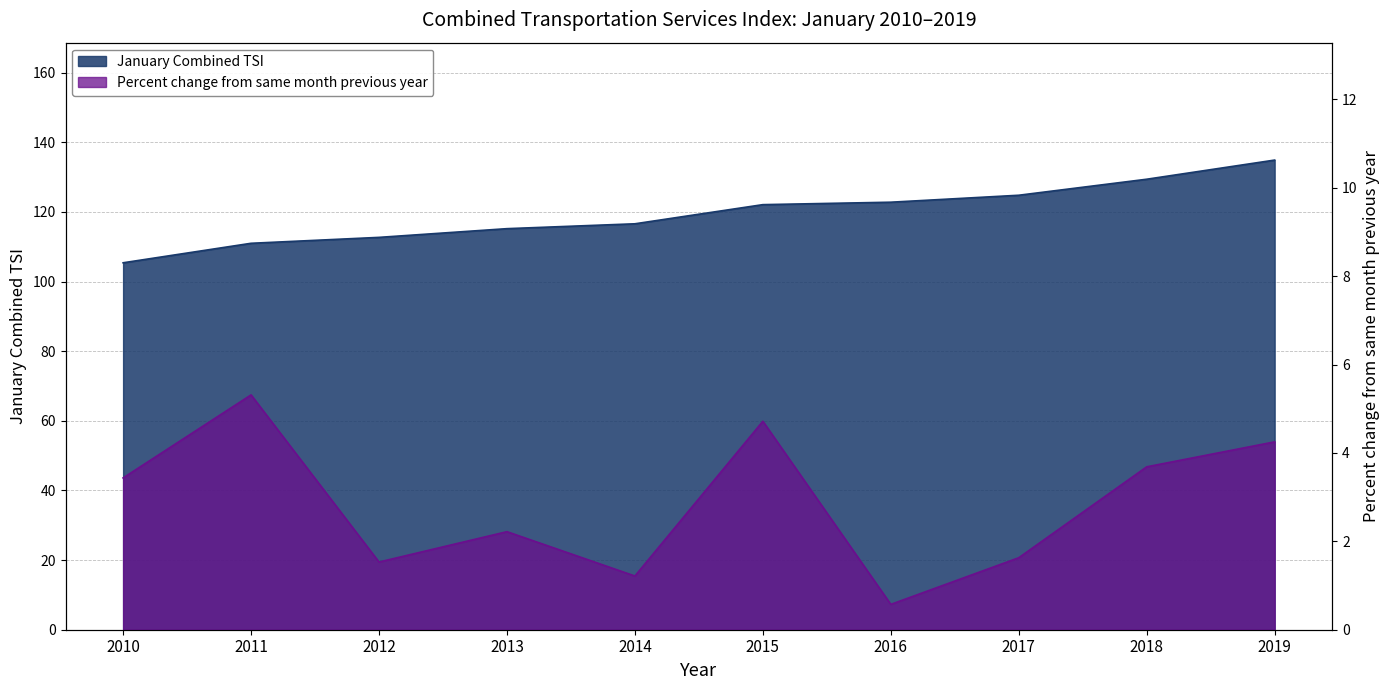

In Percent change from same month previous year, how many points are lower than both neighbors (excluding endpoints)?

3